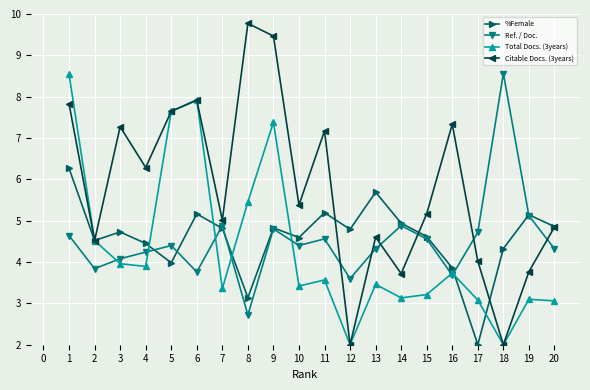

In %Female, how many points are higher than both neighbors (excluding endpoints)?

6